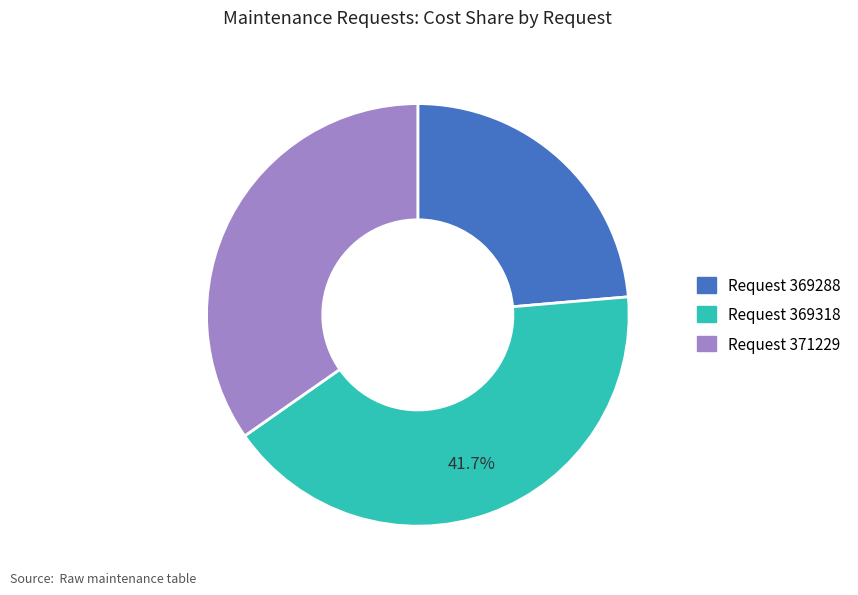

Does any single category account for the majority?

No